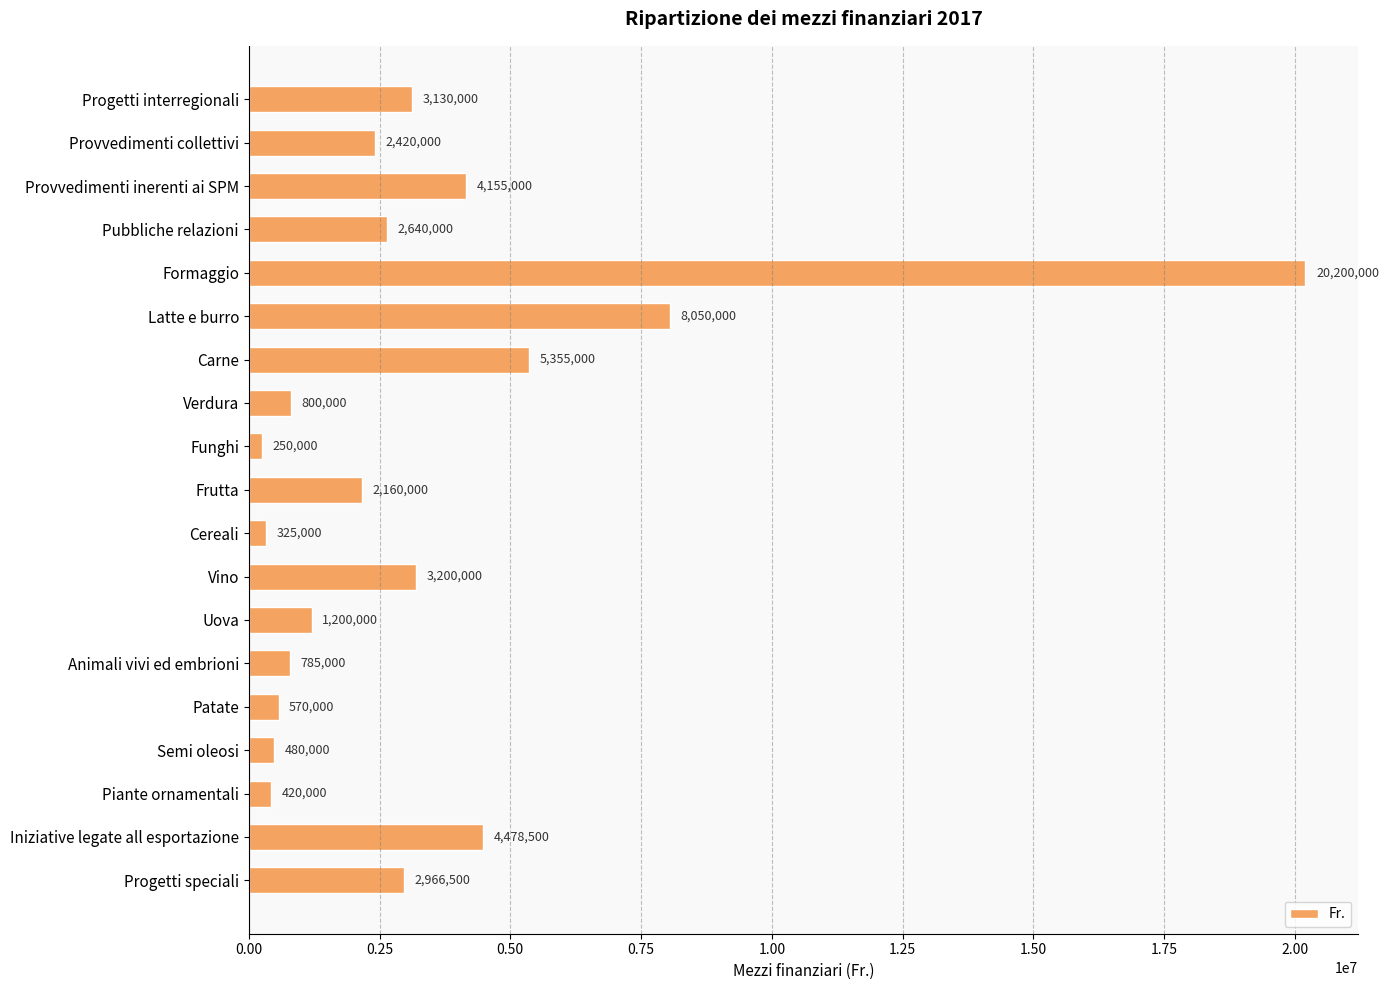

How many categories are shown in the chart?

19